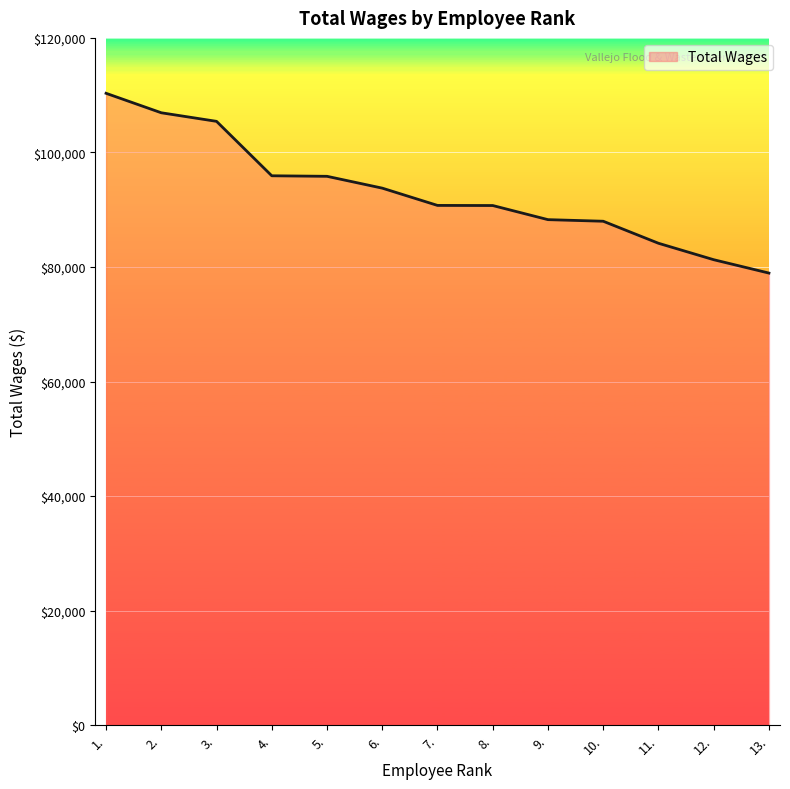

What is the change in value from 6. to 8.?

-3036